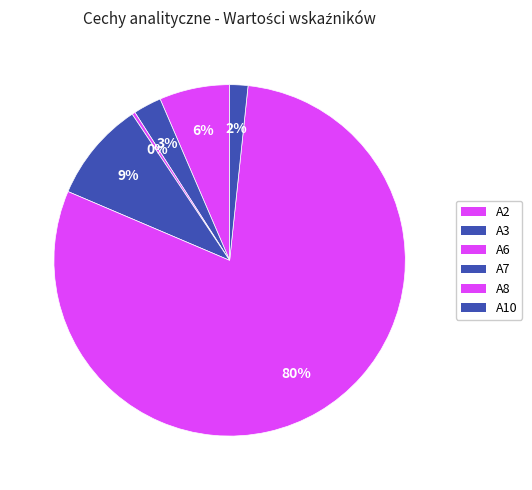

Count the number of slices in the pie.

6